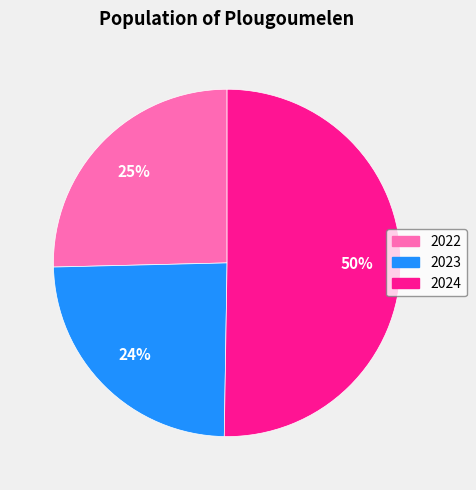

Which category has the biggest portion of the pie?

2024